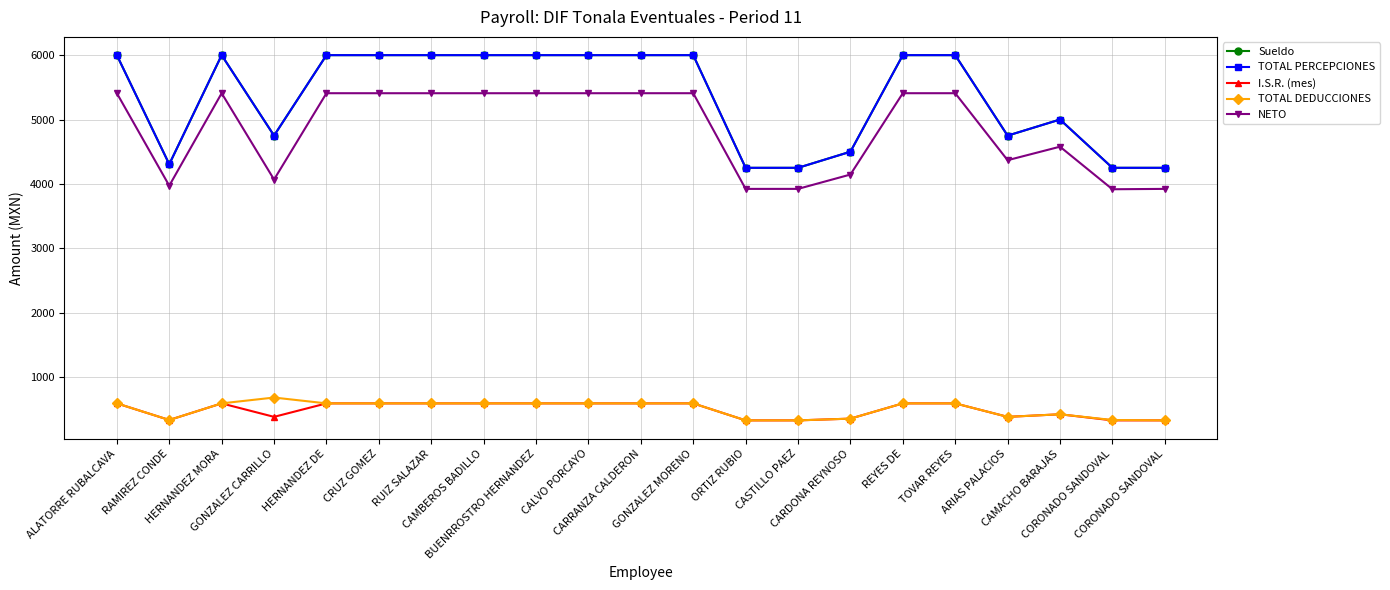

At HERNANDEZ DE, list the series in order from largest to smallest.

Sueldo, TOTAL PERCEPCIONES, NETO, I.S.R. (mes), TOTAL DEDUCCIONES